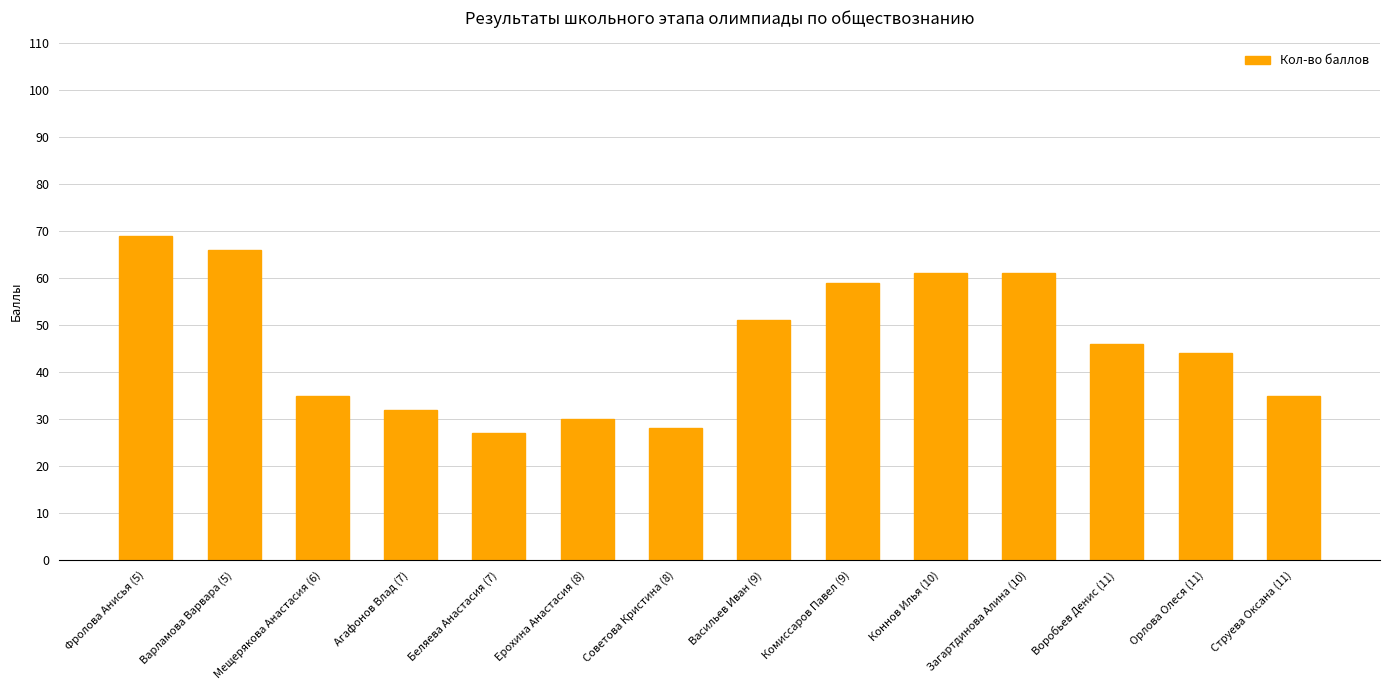

Which label corresponds to the smallest value in the chart?

Беляева Анастасия (7)